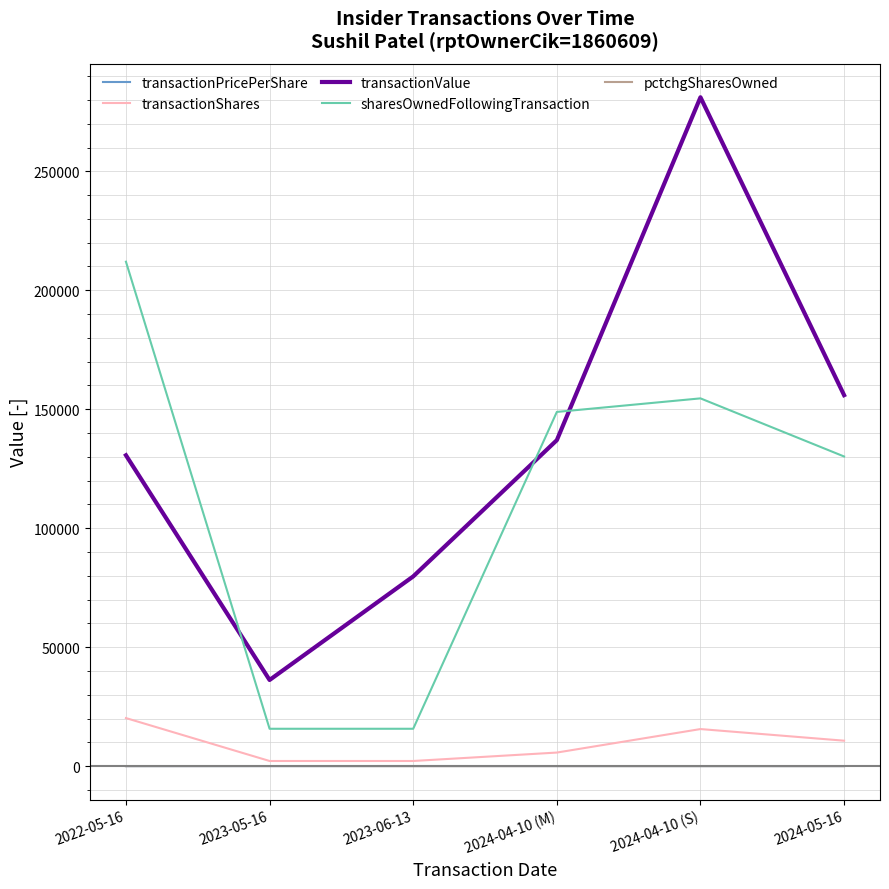

What value does the pctchgSharesOwned series have at 2023-06-13?

-12.0